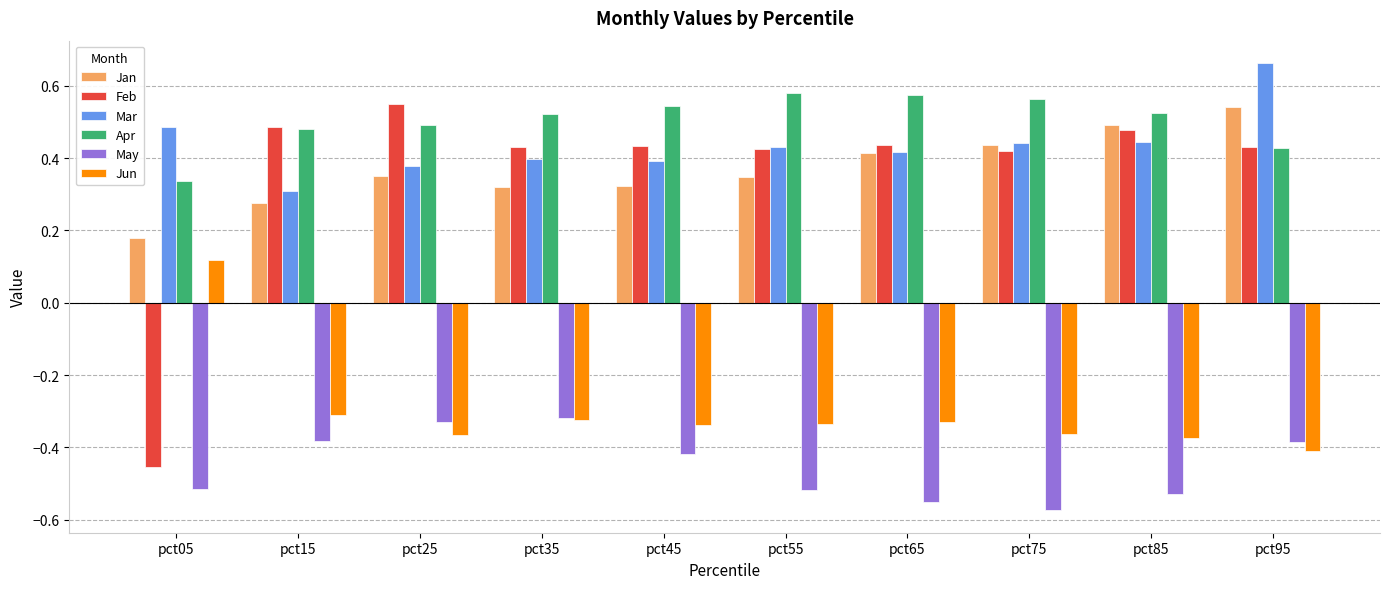

Where is Jun nearest to the value 0?

pct05